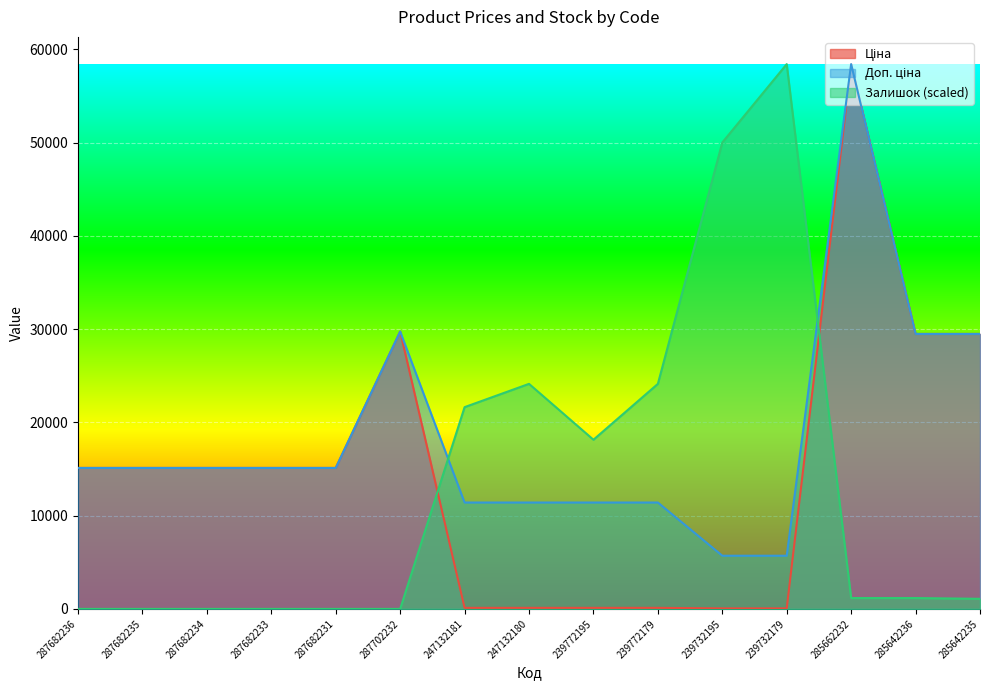

Which series changed the most between 287702232 and 285642236?

Залишок